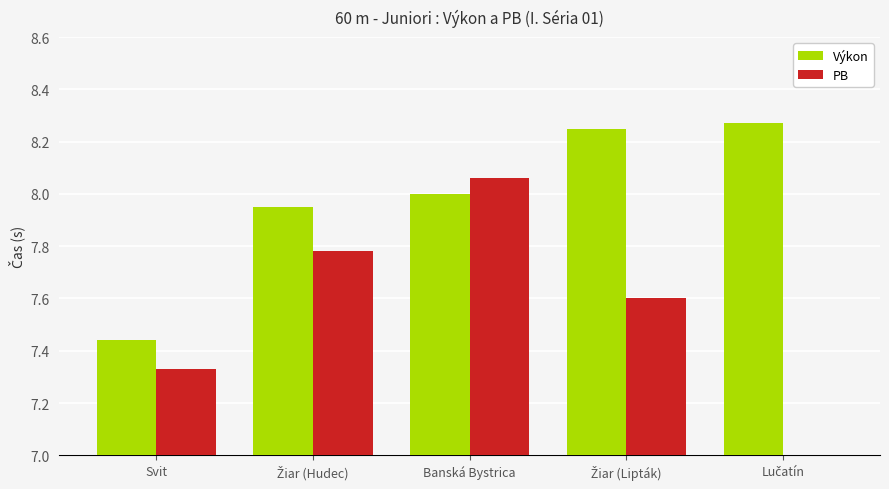

Reading right to left, transcribe all the data shown in this chart.

Výkon: 8.3	8.2	8.0	8.0	7.4
PB: 0.0	7.6	8.1	7.8	7.3